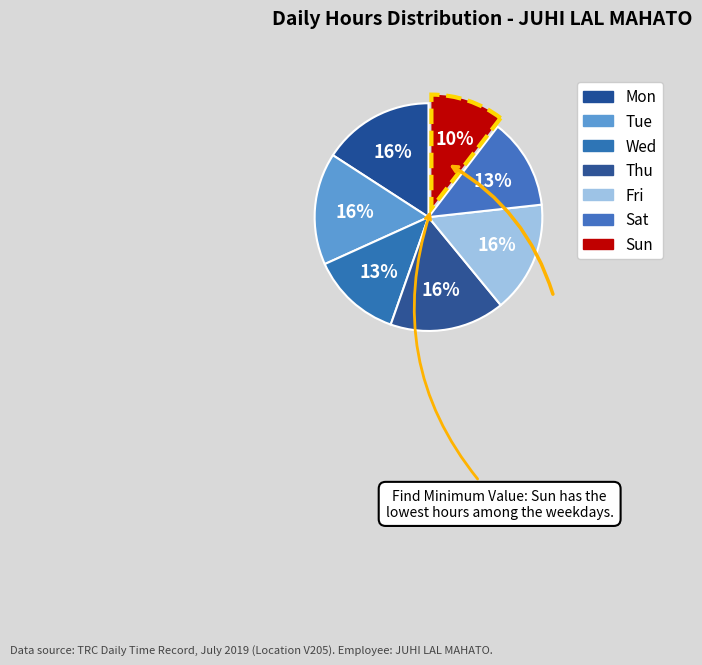

What is the total percentage of Fri and Tue?

31.7%